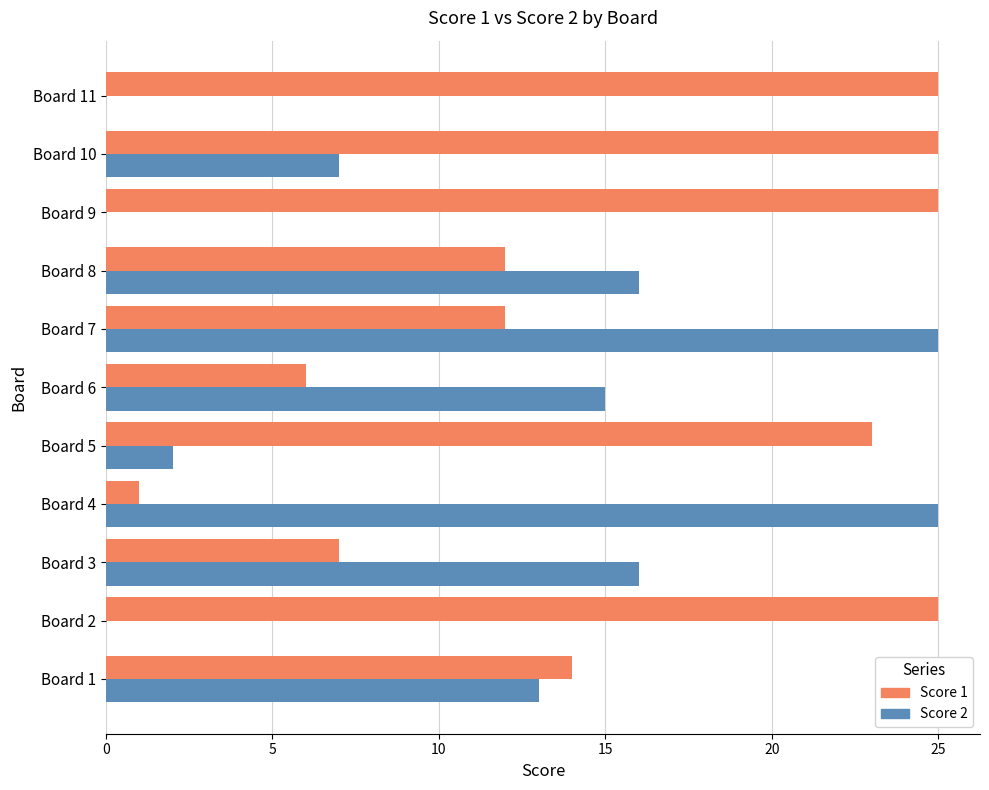

What is the greatest value displayed?

25